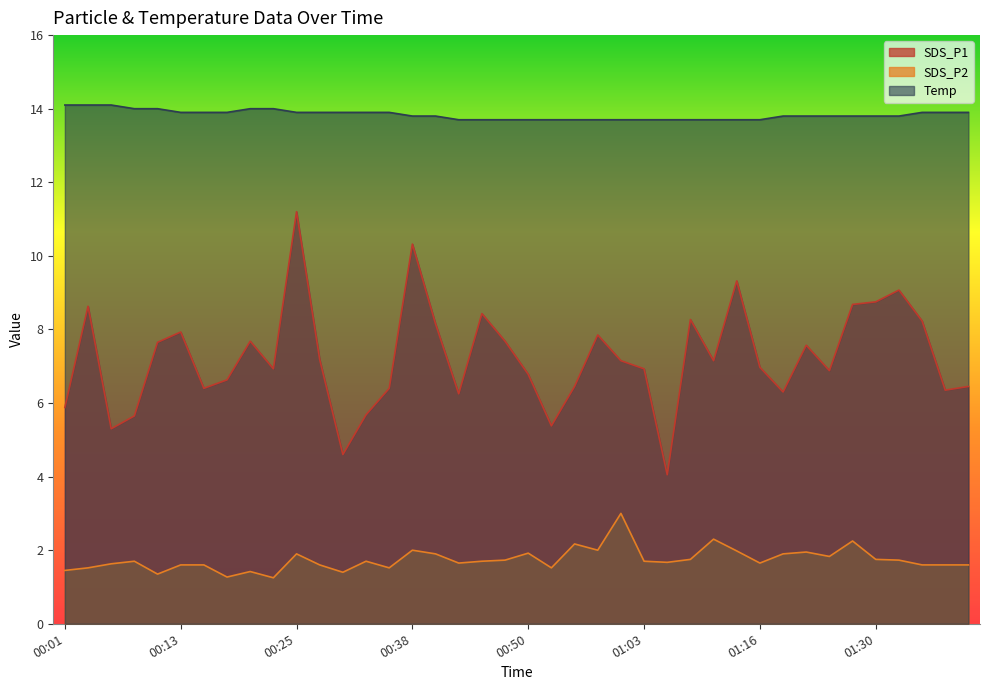

True or false: SDS_P2 has more than 2 points higher than both neighbors.

True